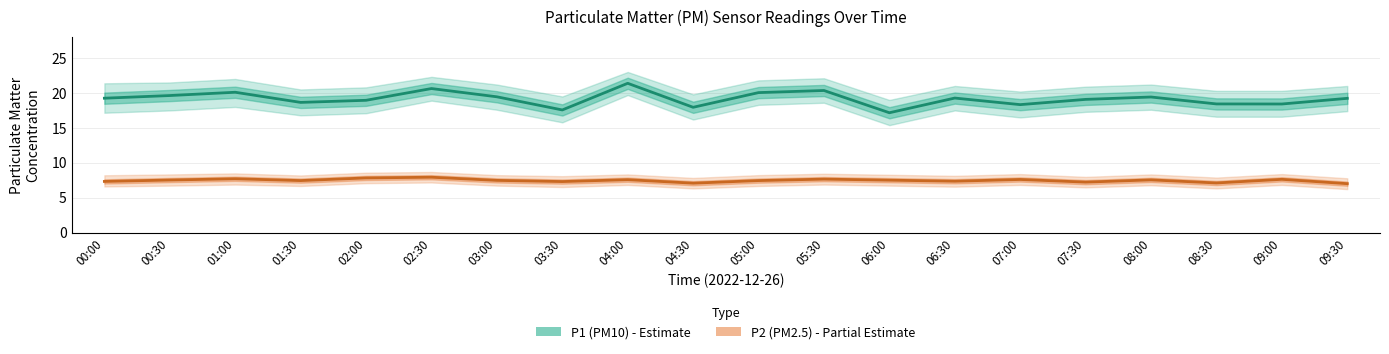

Reading right to left, list all the values displayed in this chart.

P1 (PM10): 19.2	18.4	18.4	19.4	19.1	18.3	19.3	17.2	20.4	20.1	17.9	21.4	17.6	19.4	20.6	18.9	18.6	20.1	19.6	19.2
P2 (PM2.5): 7.0	7.7	7.1	7.6	7.2	7.6	7.4	7.5	7.7	7.5	7.1	7.6	7.3	7.5	8.0	7.8	7.5	7.7	7.5	7.3